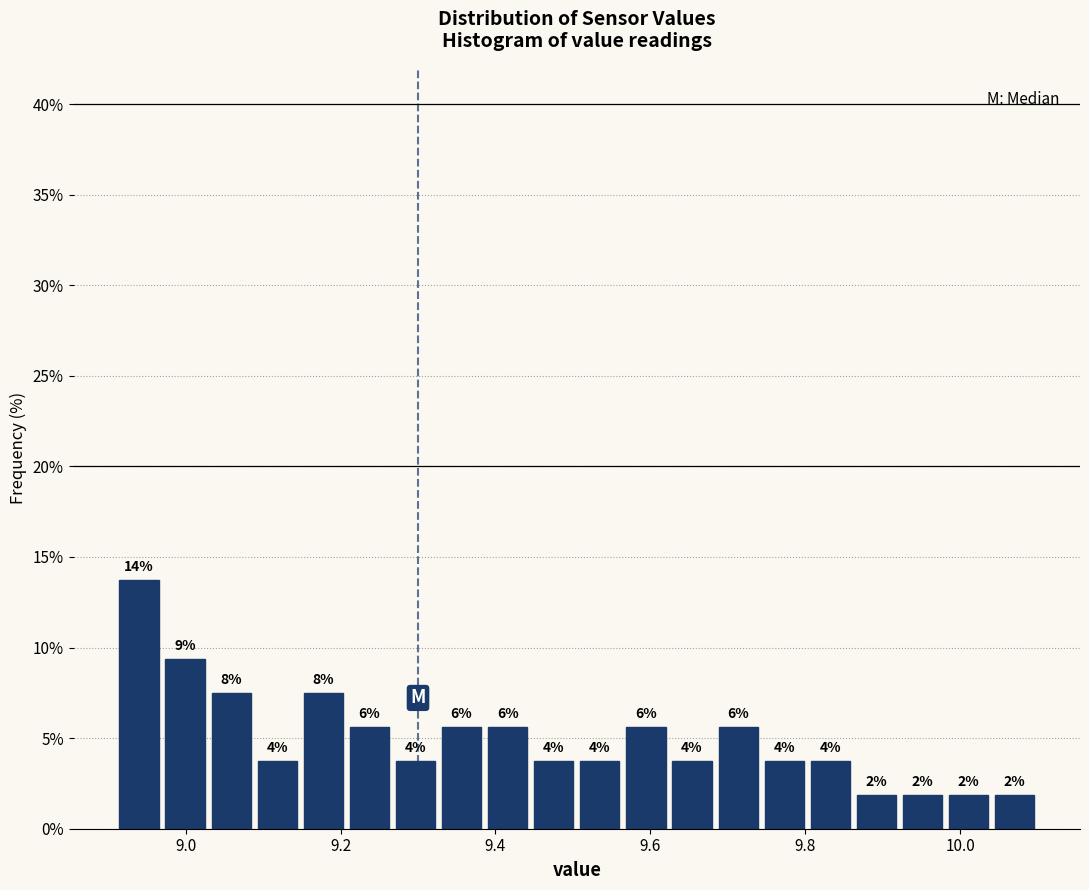

Around what value on the x-axis is the tallest bar? Give the approximate position of its centre, as read against the axis.

8.94